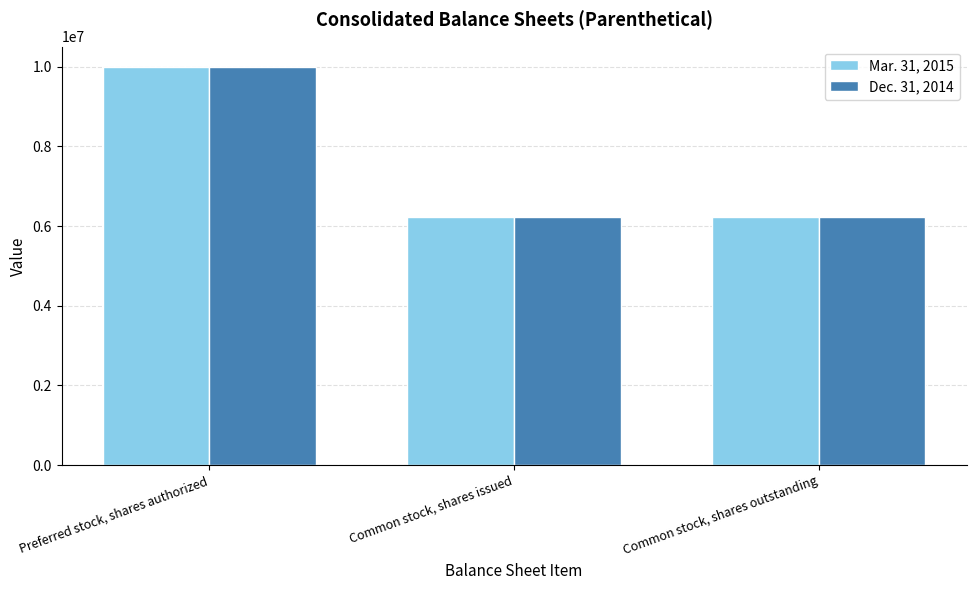

What is the value of the Mar. 31, 2015 bar at the 2nd from the left?

6230820